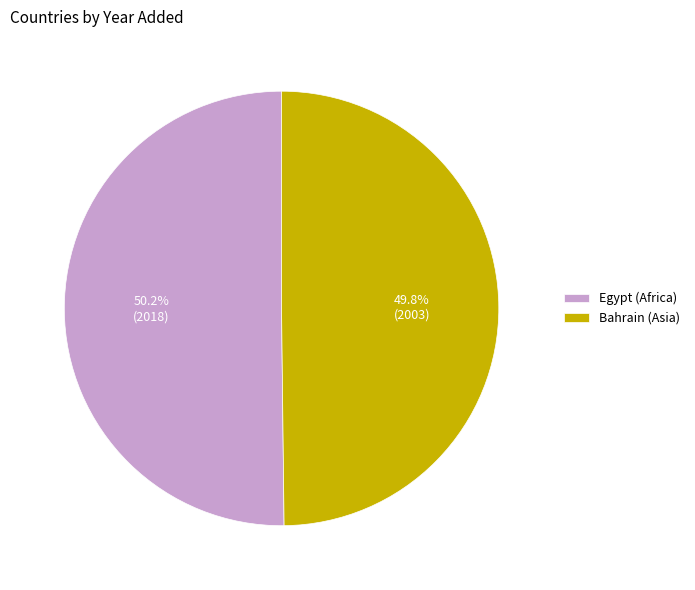

To the nearest percent, what is the average slice percentage?

50%